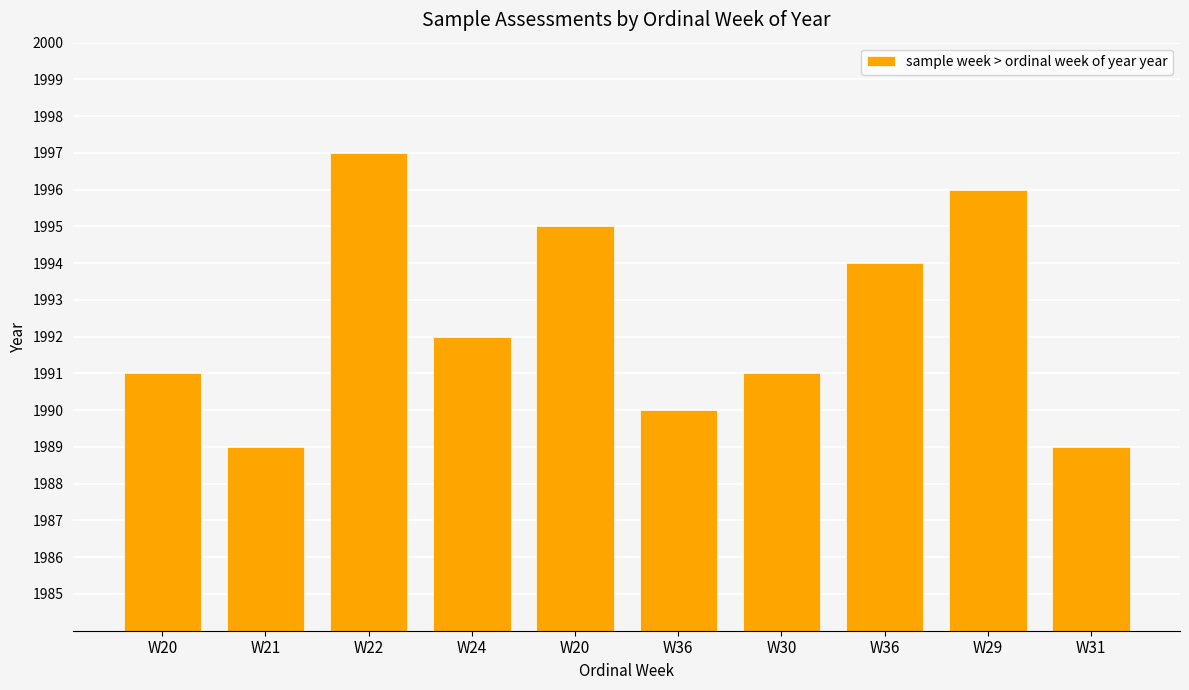

What is the label of the 3rd bar from the right?

W36